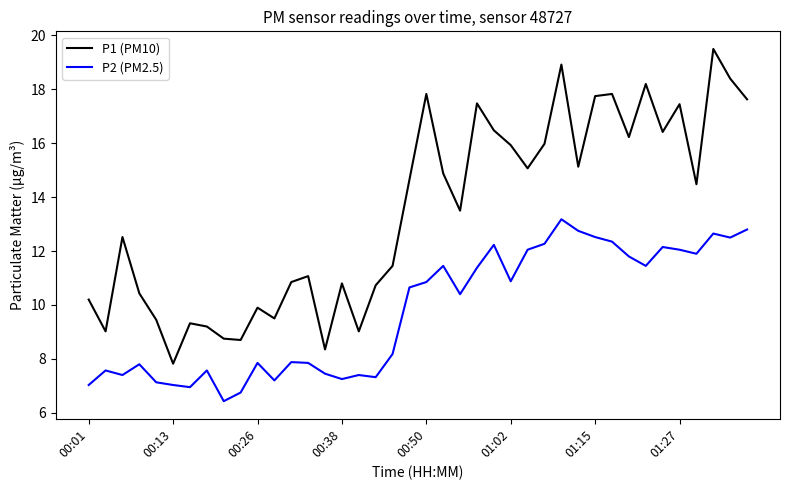

List the series in order of their peak value, lowest first.

P2 (PM2.5), P1 (PM10)